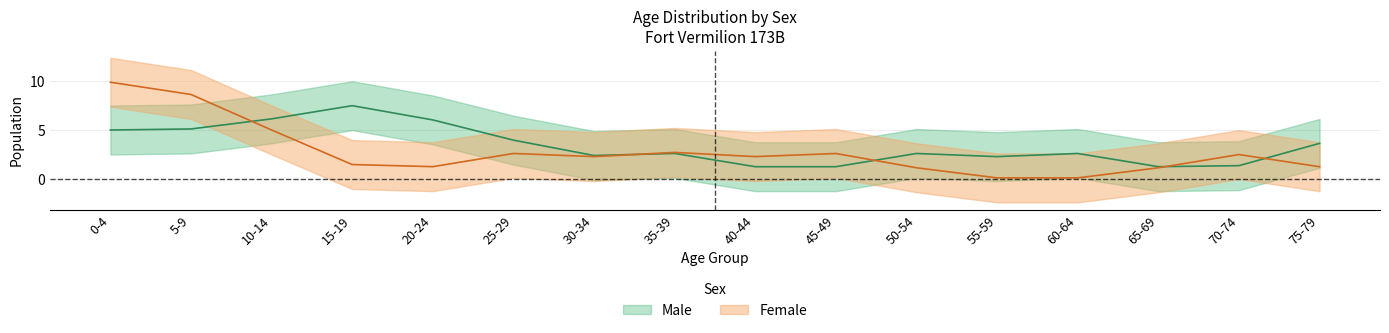

True or false: Male has a value of 5 at 0-4.

True